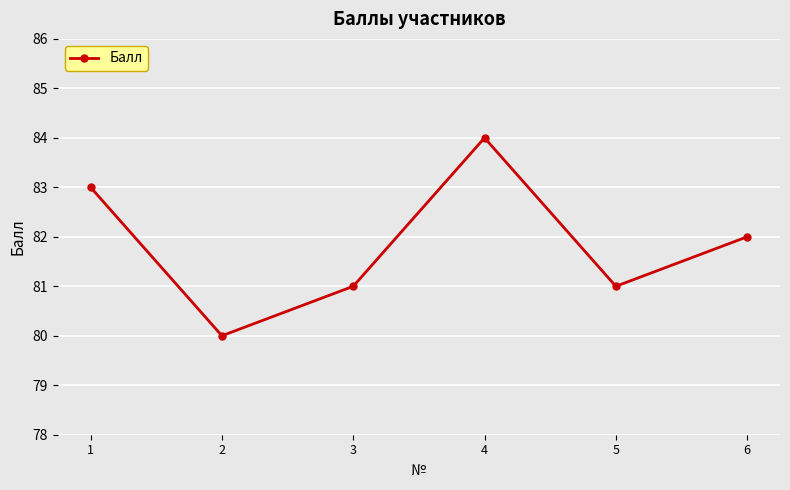

Reading left to right, transcribe all the data shown in this chart.

83	80	81	84	81	82